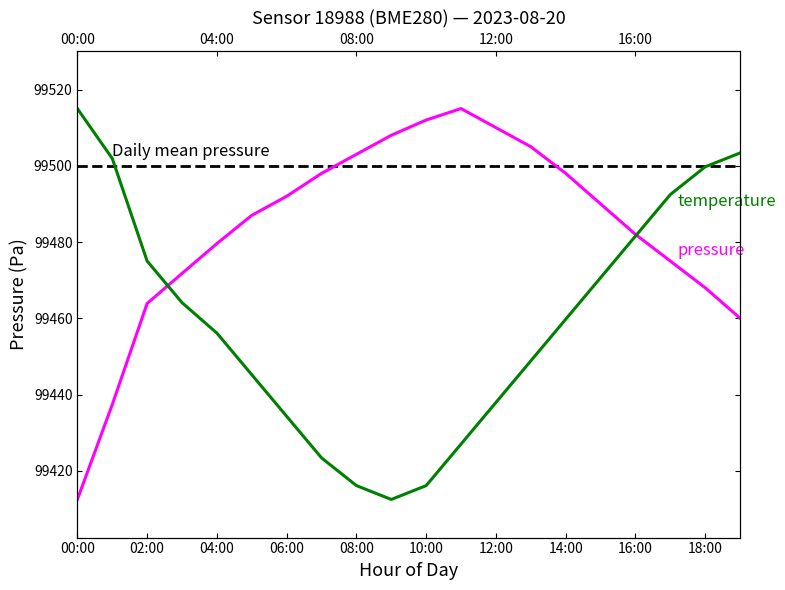

What is the sum of all Daily mean pressure values?

1990000.0